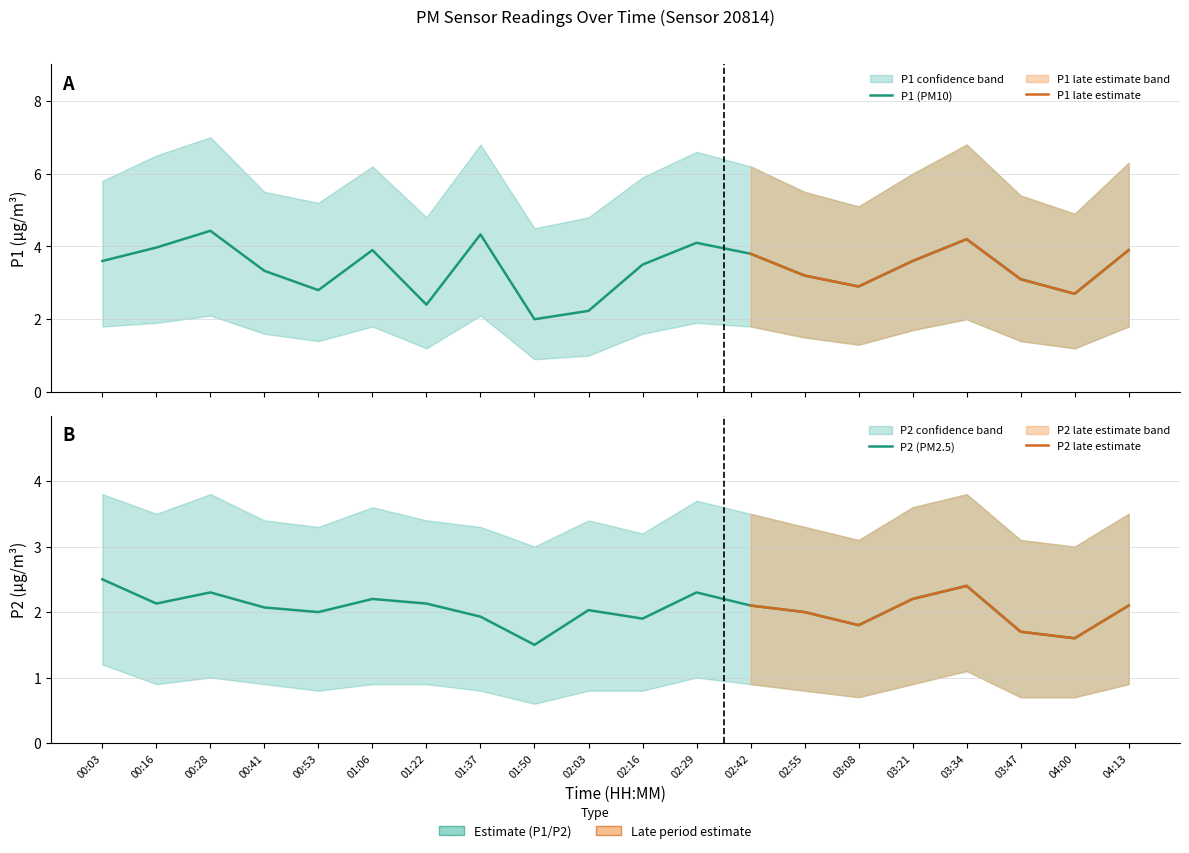

Rank the series at 03:47 from highest to lowest value.

P1, P2